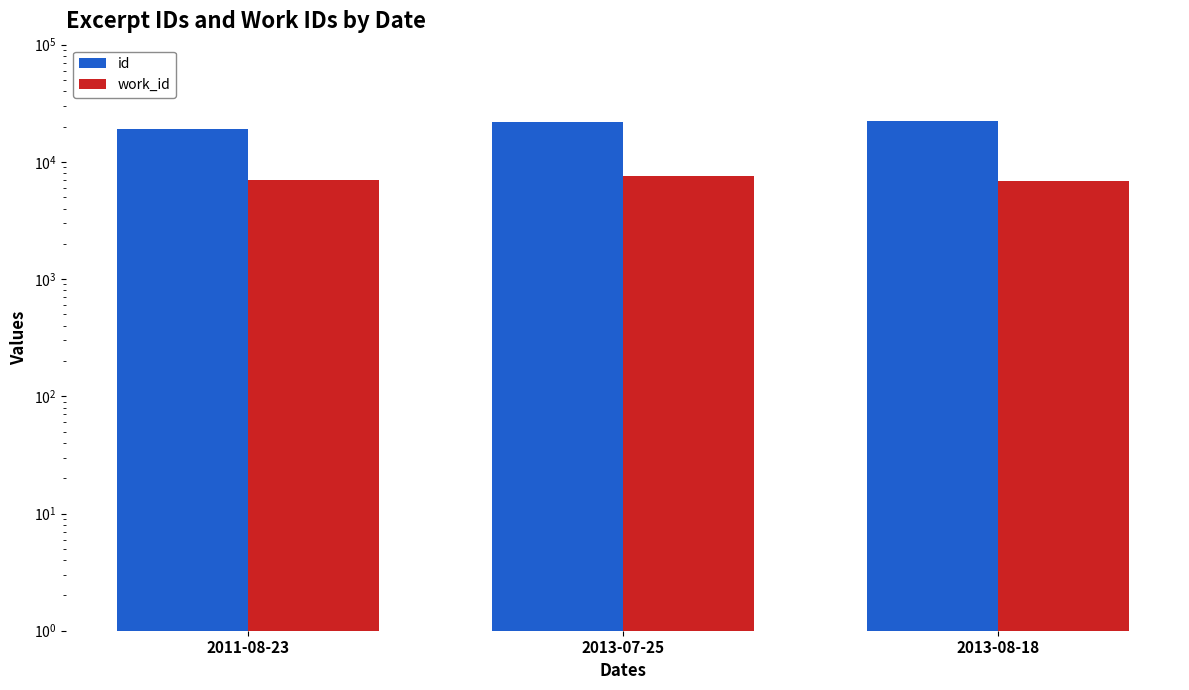

At which label does id first exceed 22072?

2013-08-18